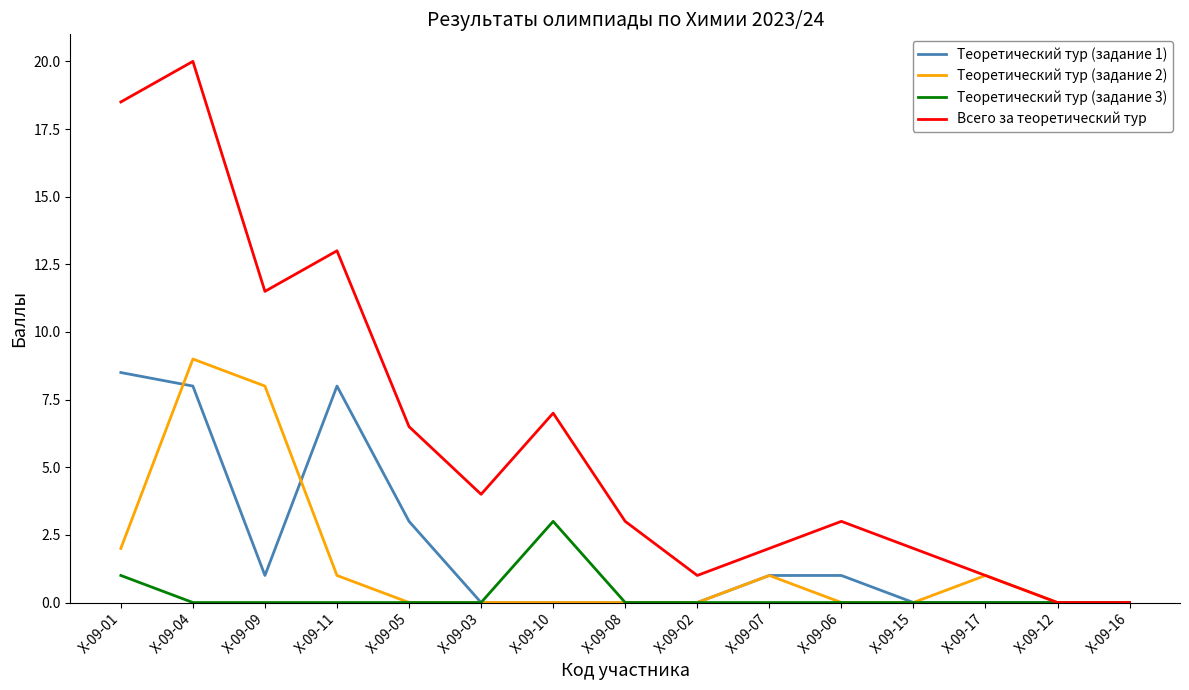

Which series has the largest total across all categories?

Всего за теоретический тур